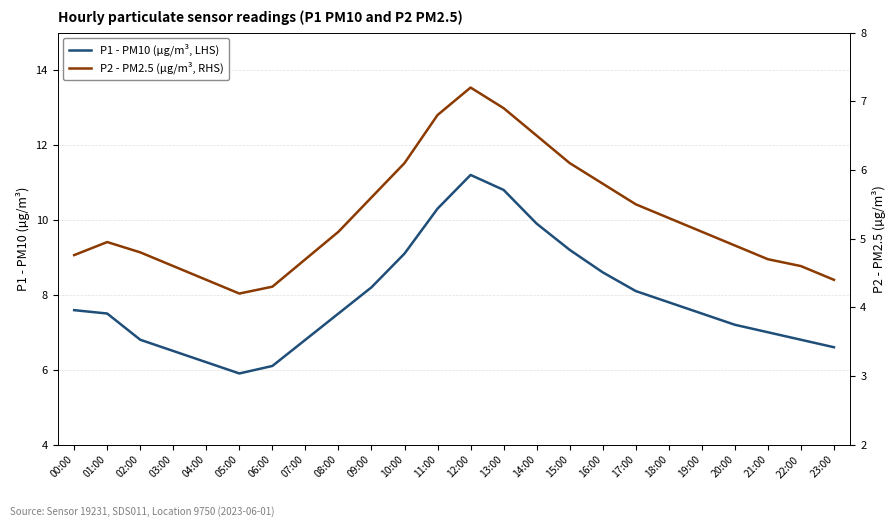

At which label does P2 - PM2.5 (µg/m³, RHS) first exceed 5?

08:00